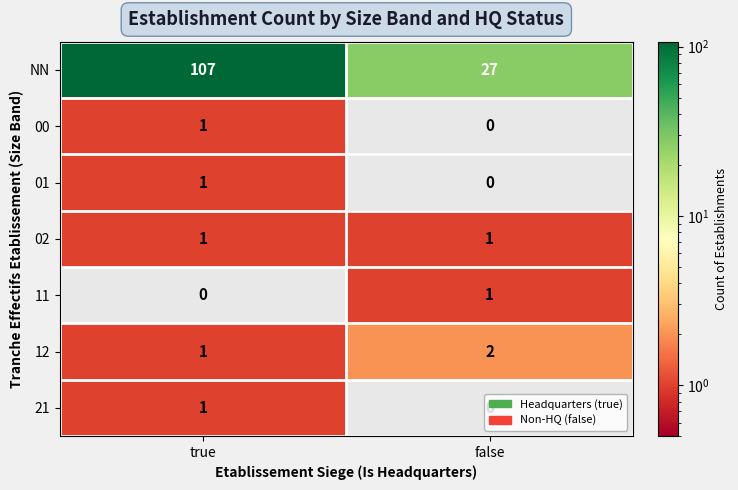

Is it true that 21 equals 0 at true?

False